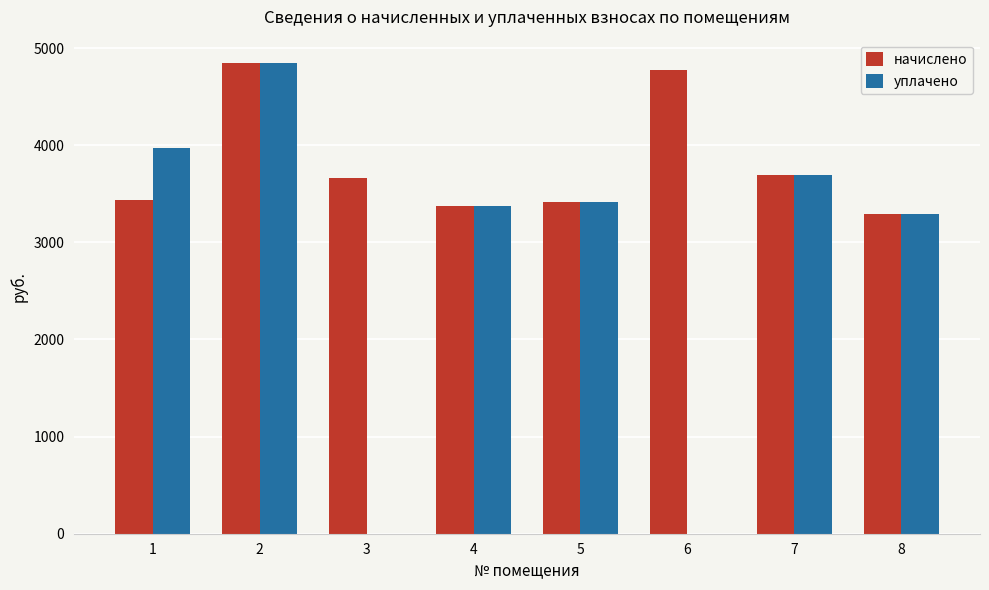

What is the sum of the начислено values at 7 and 3?

7352.6